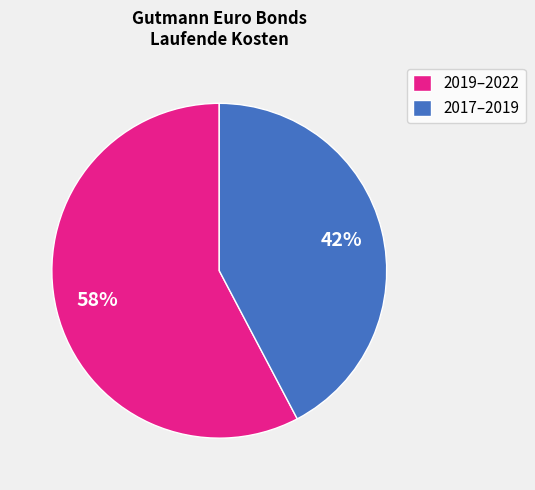

Which category accounts for the majority?

2019–2022